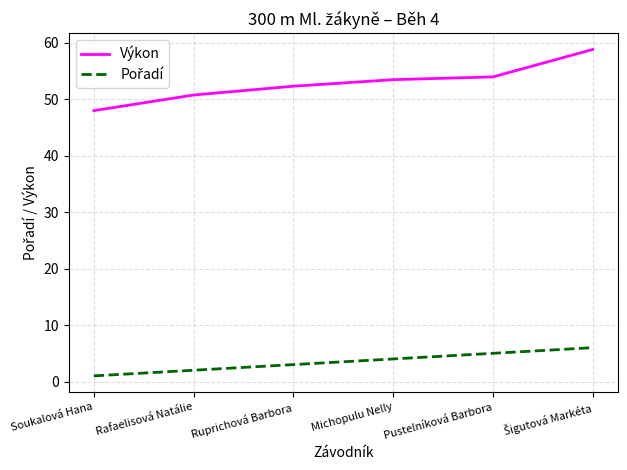

What position from the right is Ruprichová Barbora?

4